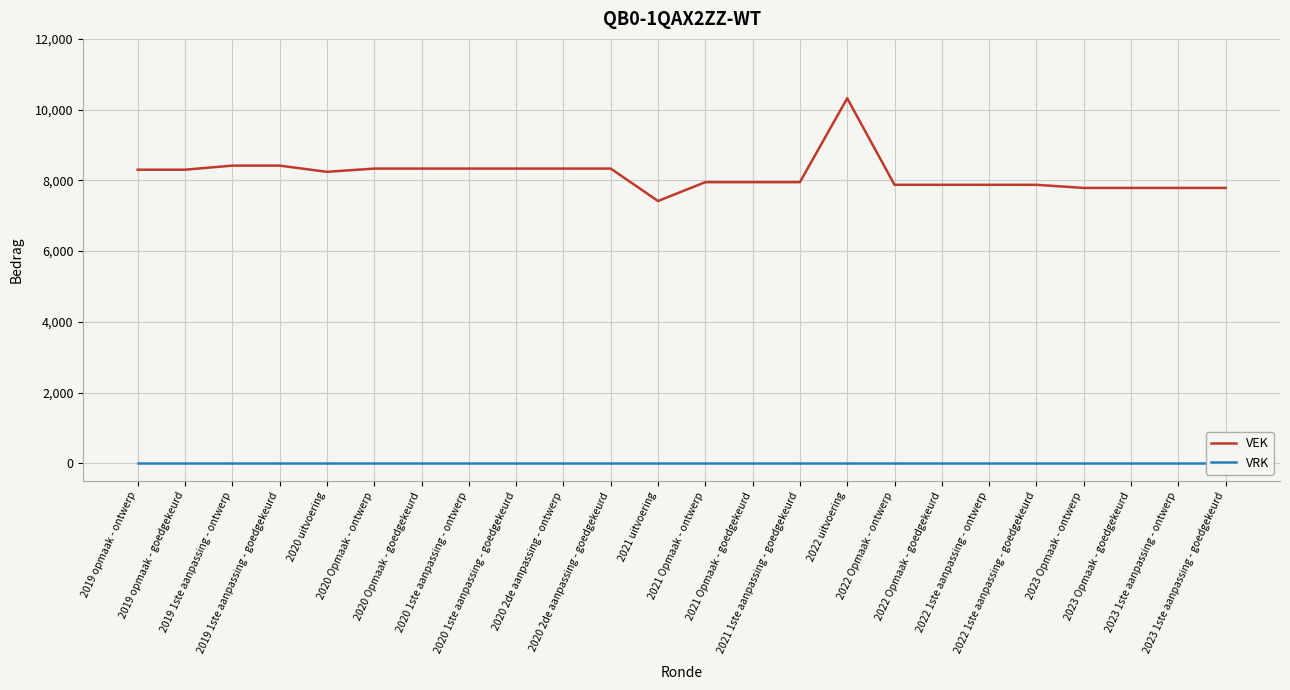

What value does the VEK series have at 2023 Opmaak - ontwerp, to the nearest 100?

7800